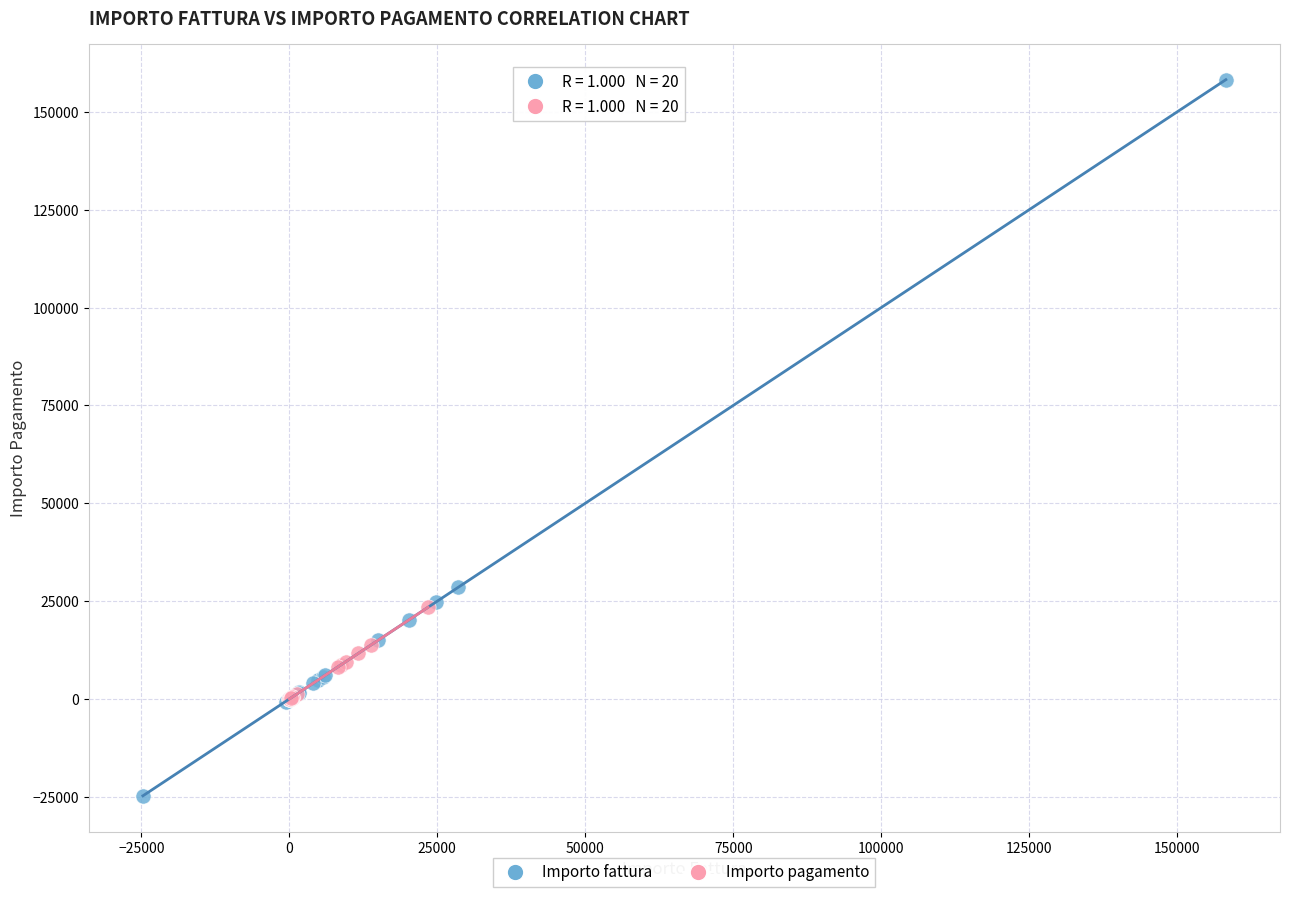

Which series contains the lowest Y value?

Importo fattura